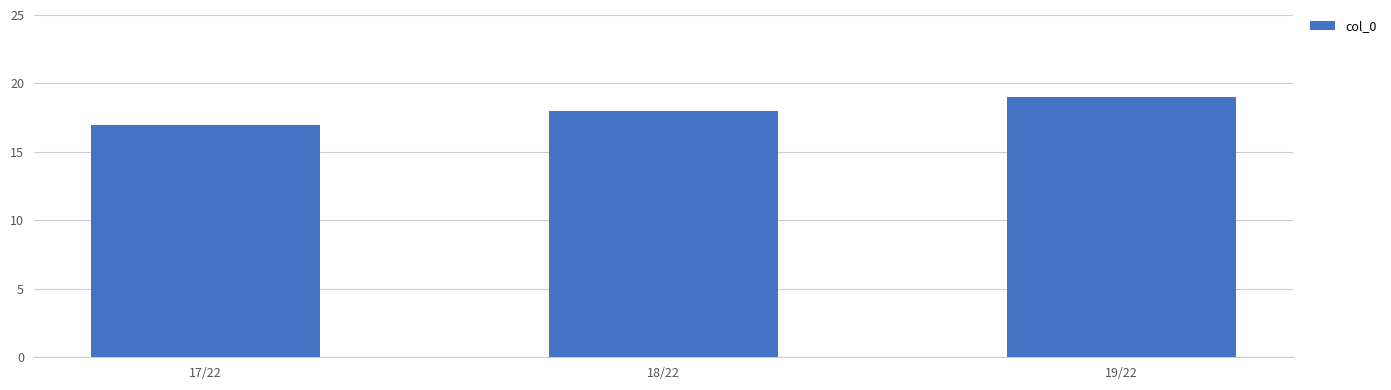

Approximately how many times larger is the value at 17/22 compared to 19/22?

0.9